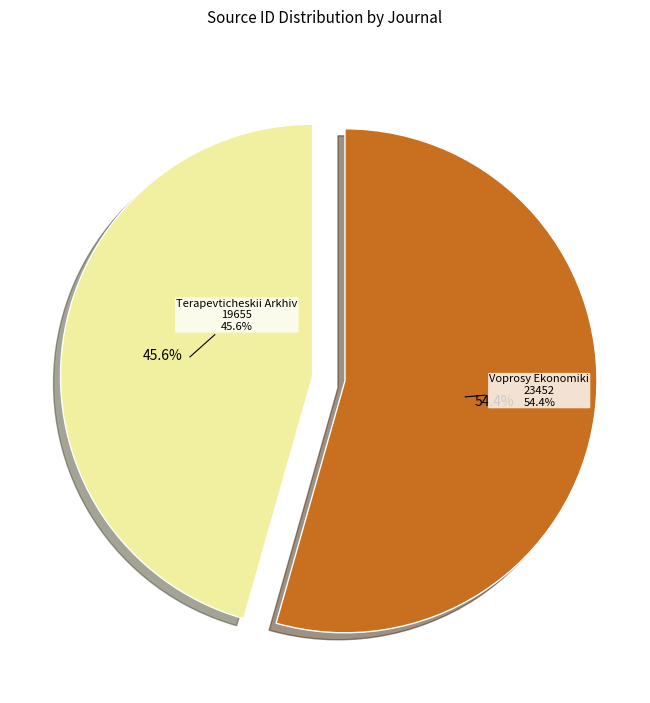

Combined, do Voprosy Ekonomiki and Terapevticheskii Arkhiv account for over 50%?

Yes